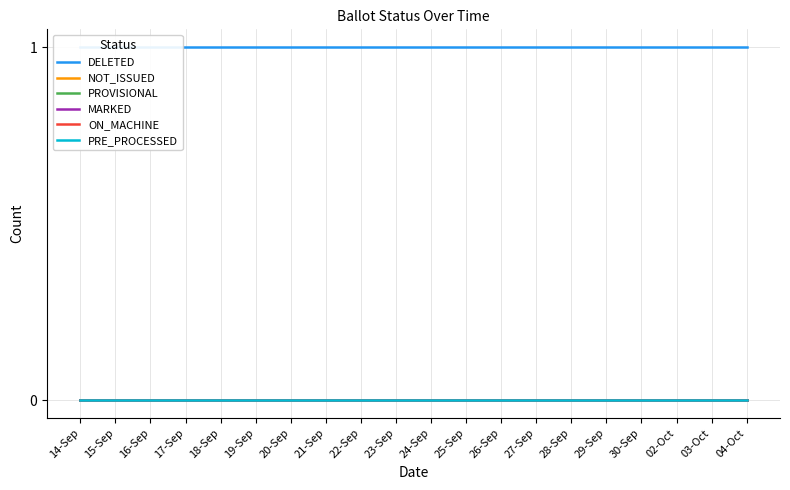

What is the label of the 13th point from the right?

21-Sep